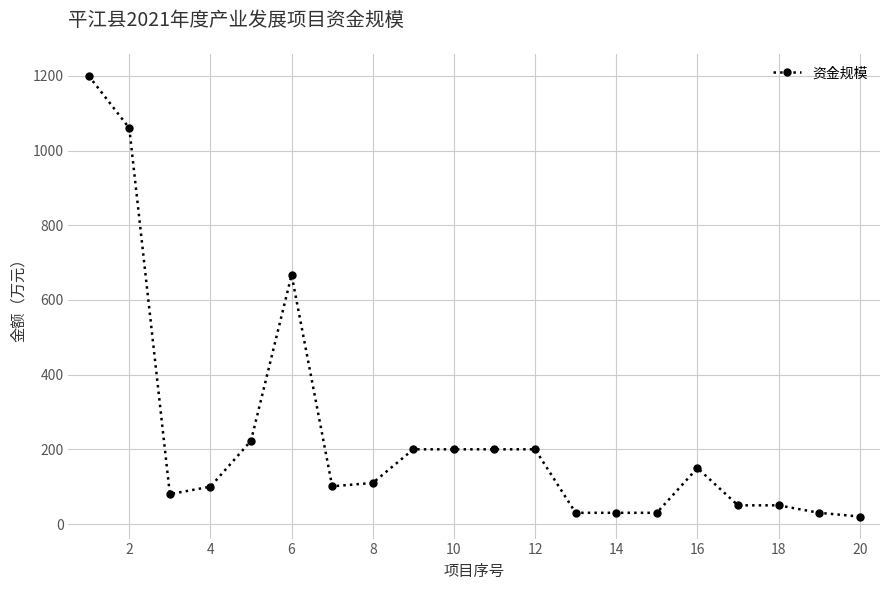

True or false: there are more than 0 points higher than both neighbors.

True